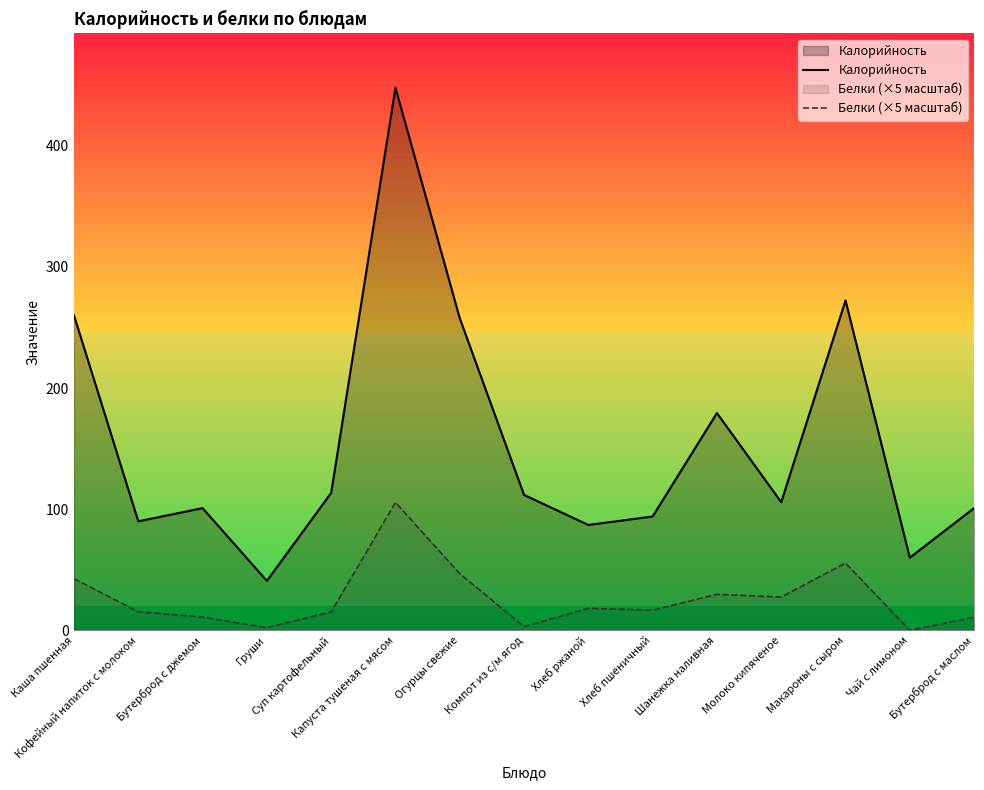

What is the greatest value displayed?

448.0